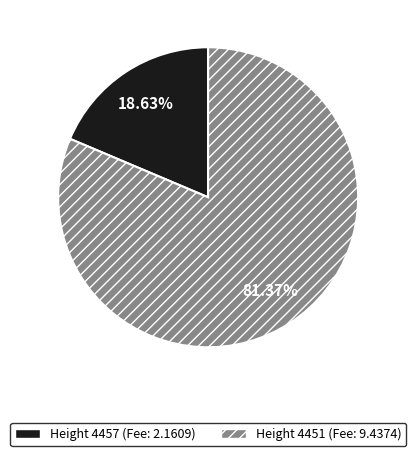

Count the number of slices in the pie.

2